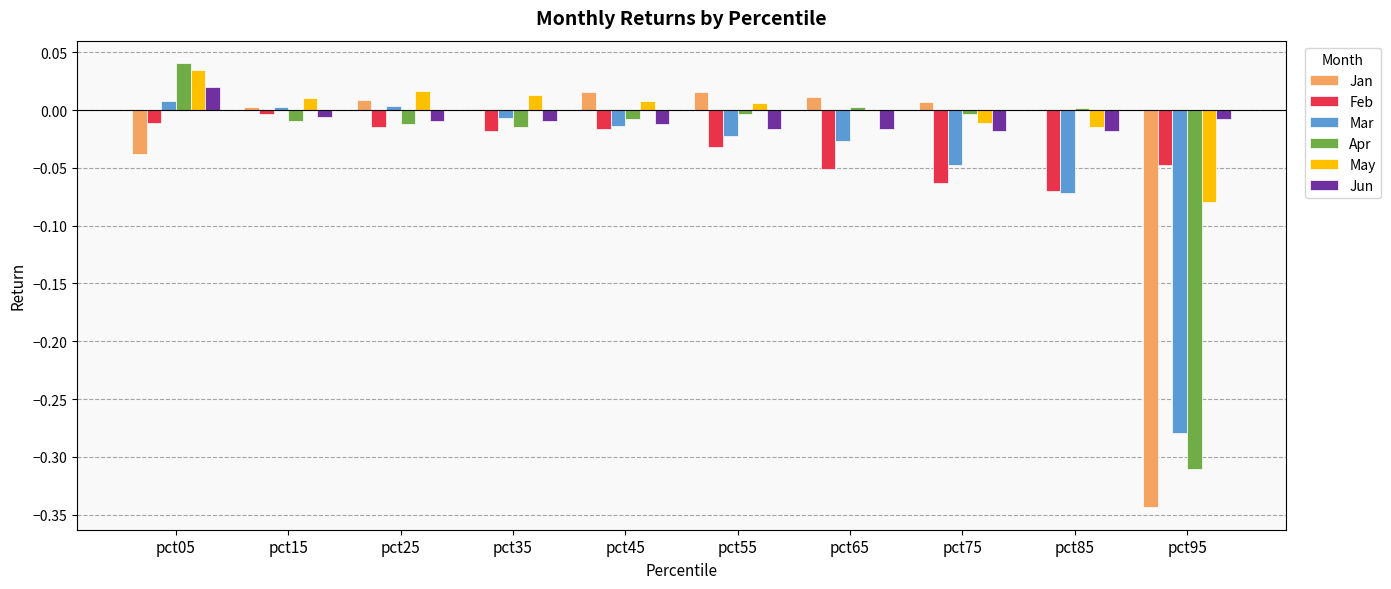

Between pct05 and pct85, which series saw the biggest shift?

Mar